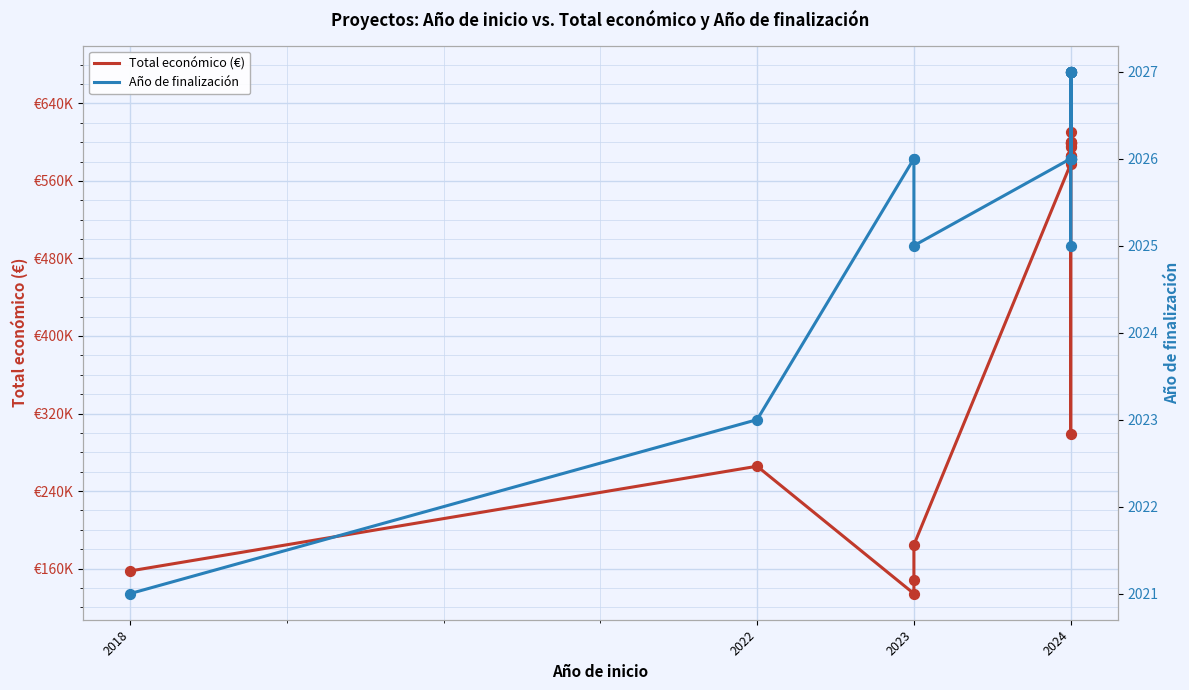

At how many categories does at least one series exceed 650663?

1